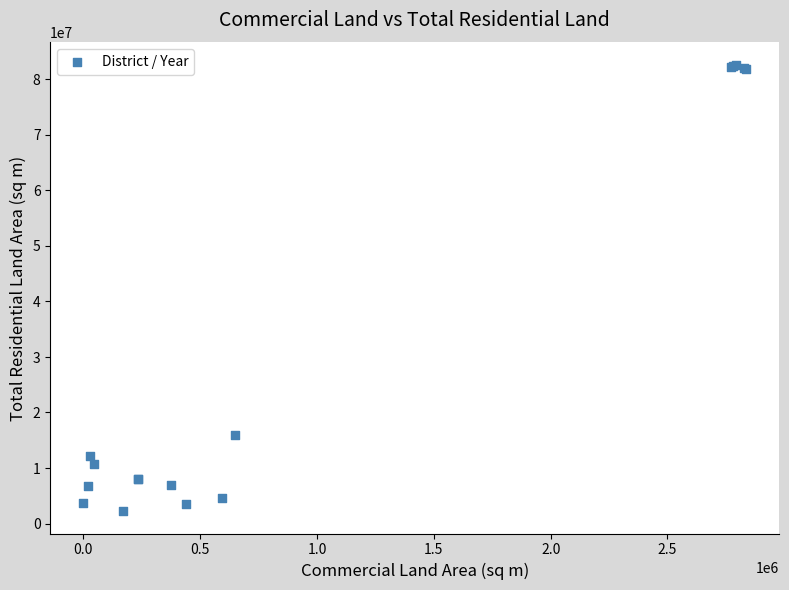

What Y value in the scatter plot is closest to 42389715?

15877671